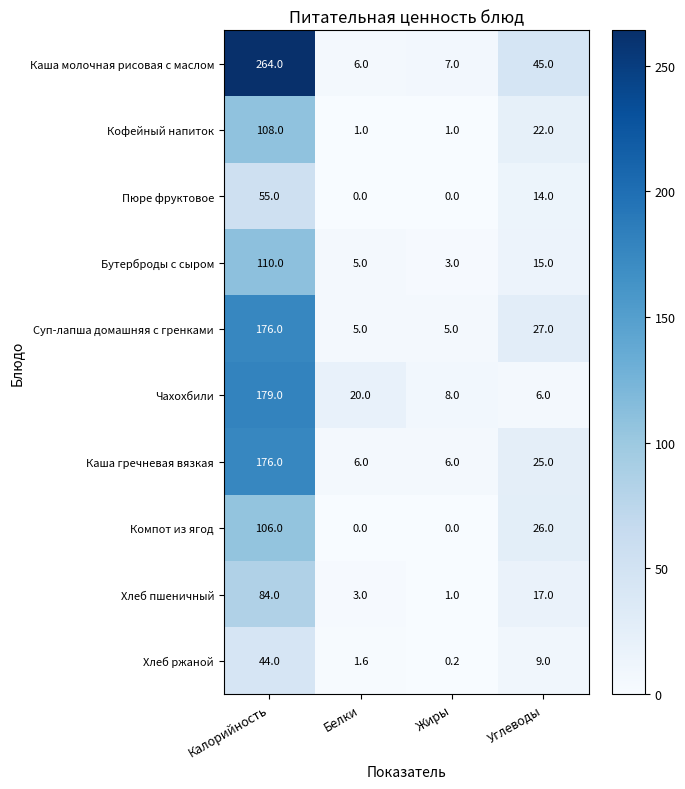

How many series are shown in this chart?

10